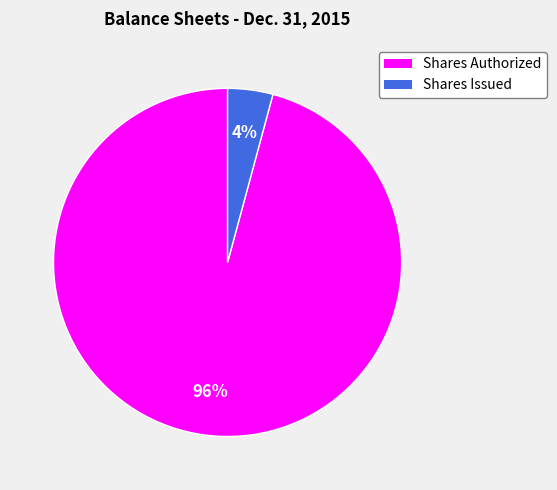

To the nearest percent, what is the difference between the largest and smallest slice percentages?

92%